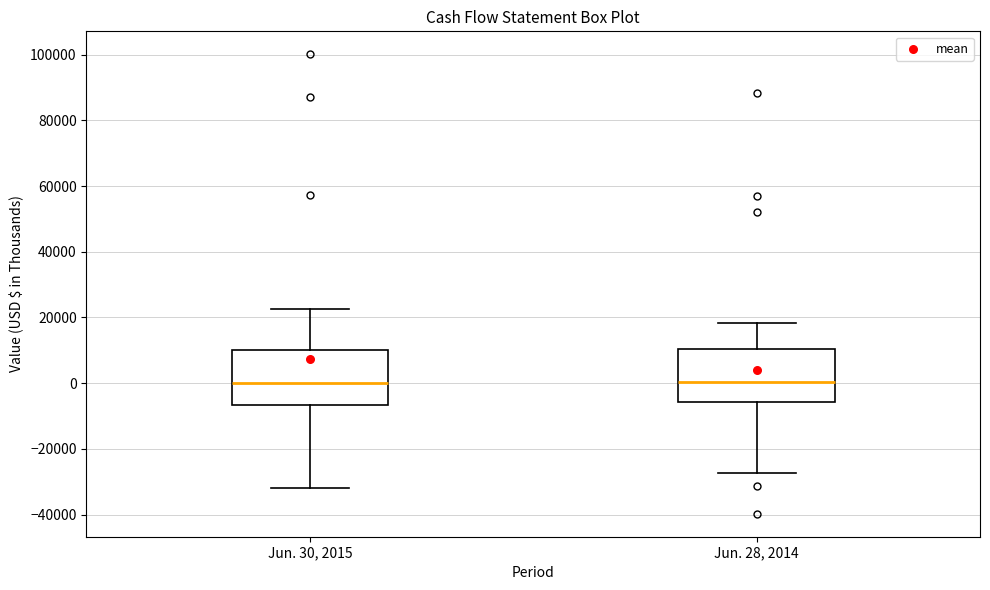

Where is the upper edge of the box for Jun. 30, 2015 on the y-axis? The values are not printed on the chart, so give them approximately, as read against the axis.

10000